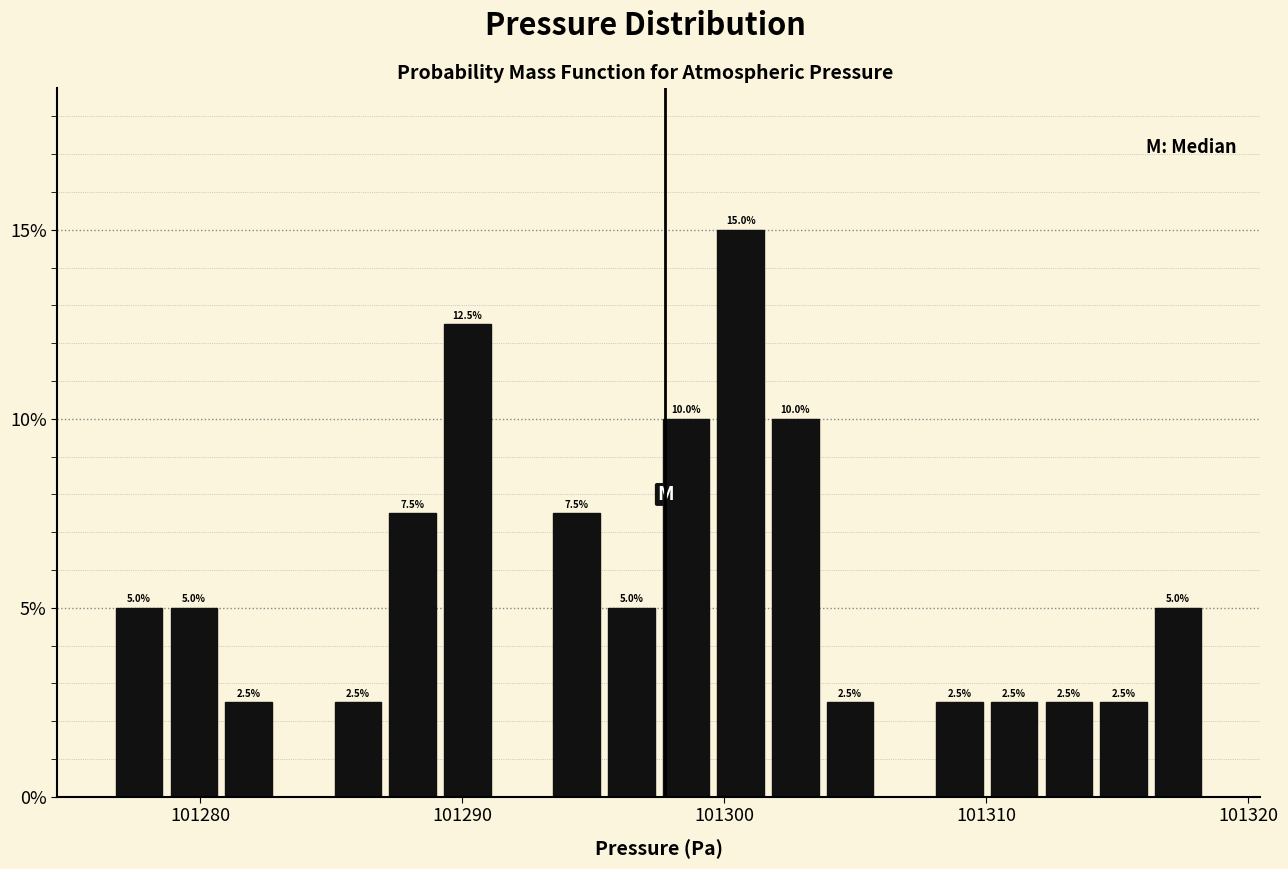

Around what value on the x-axis is the tallest bar? Give the approximate position of its centre, as read against the axis.

101301